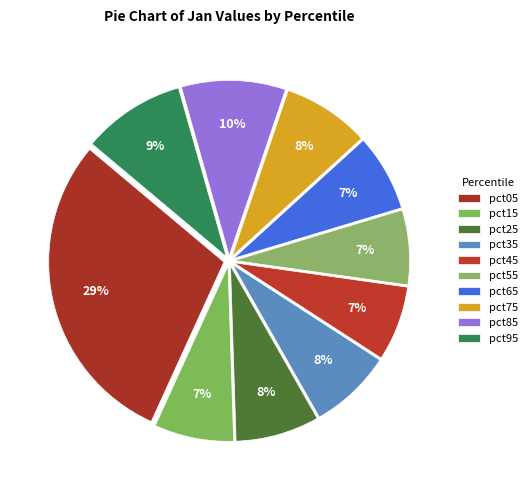

How many segments does this pie chart have?

10